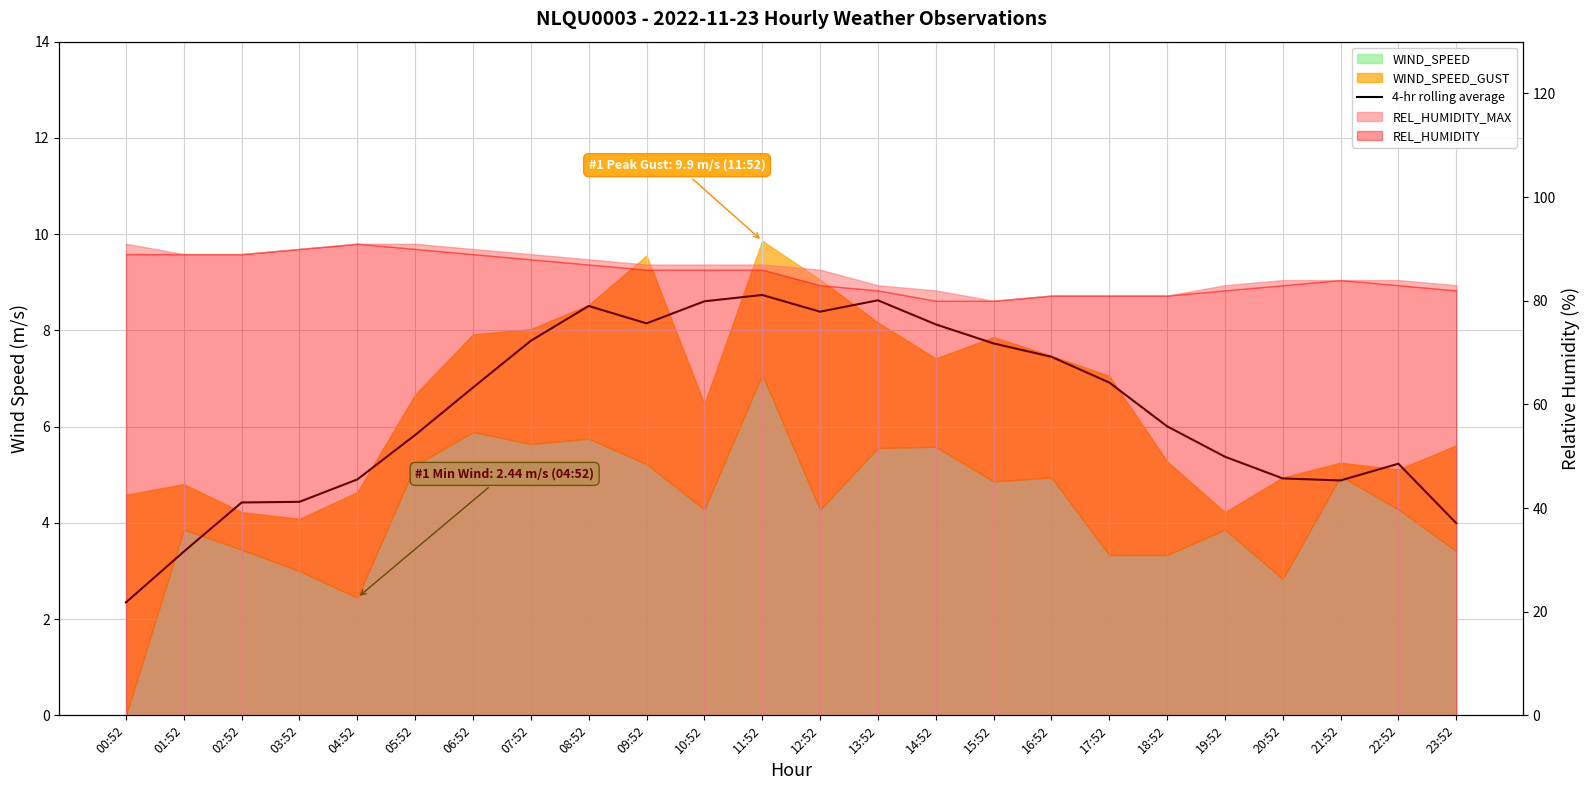

How many lines are shown in the chart?

1